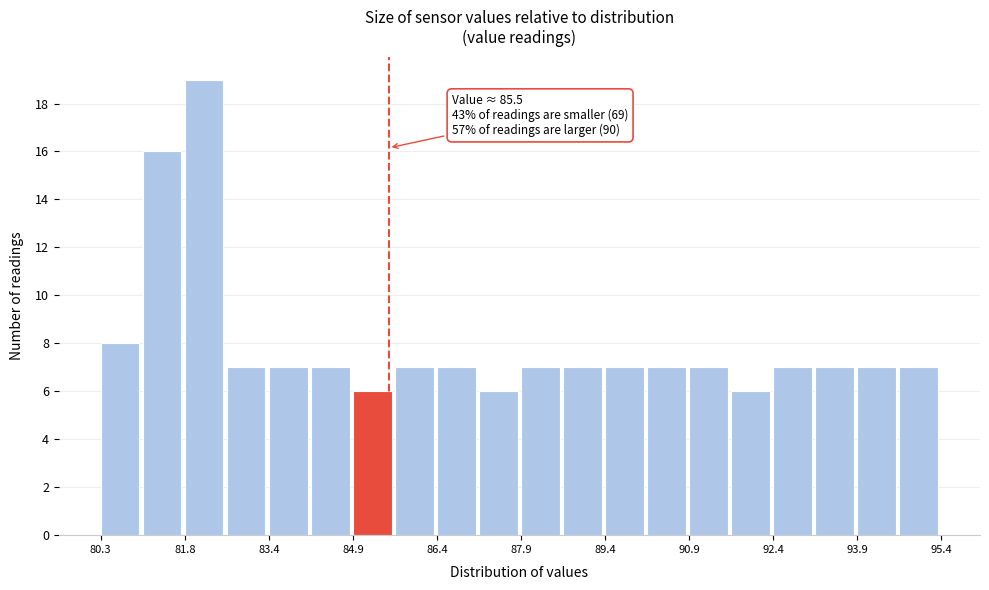

Read against the x-axis, roughly where is the centre of the tallest bar?

82.2